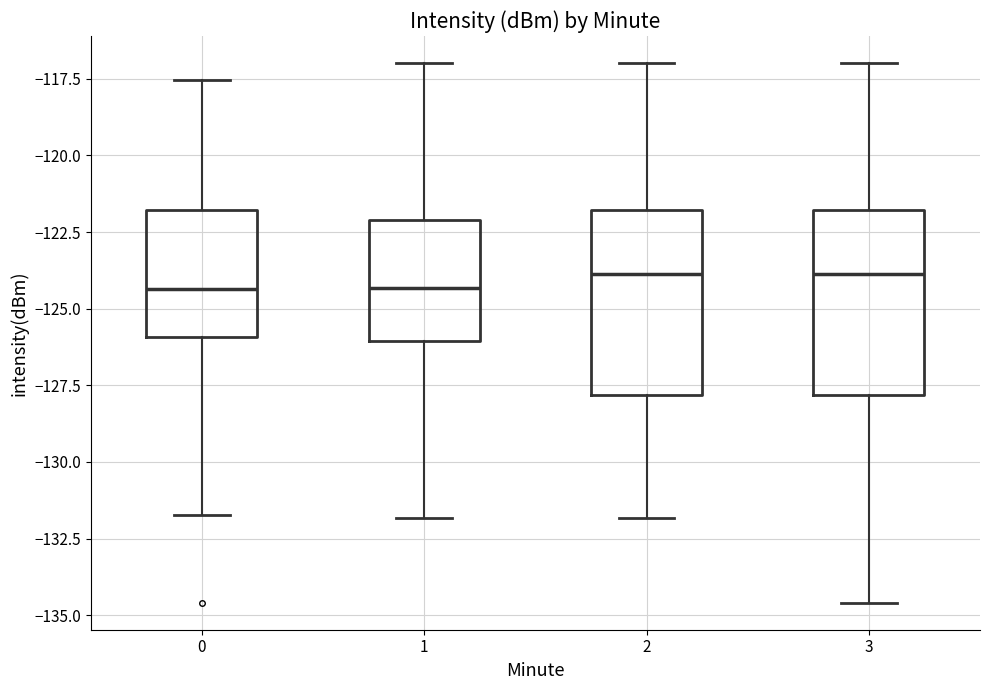

Where does the median line of the box at x = 3 sit on the y-axis? The values are not printed on the chart, so give them approximately, as read against the axis.

-124.0